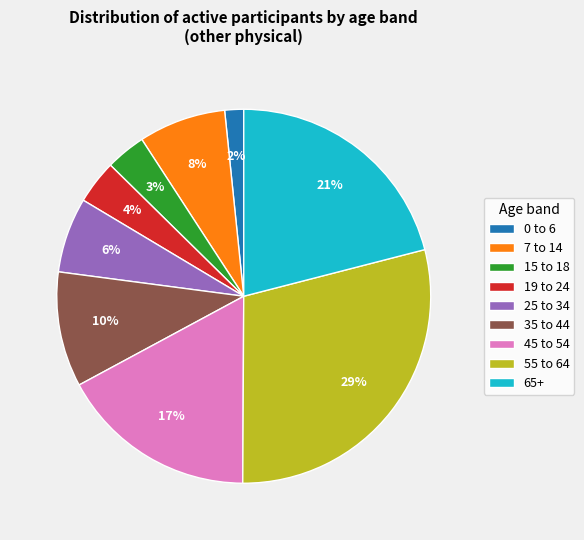

How many segments does this pie chart have?

9